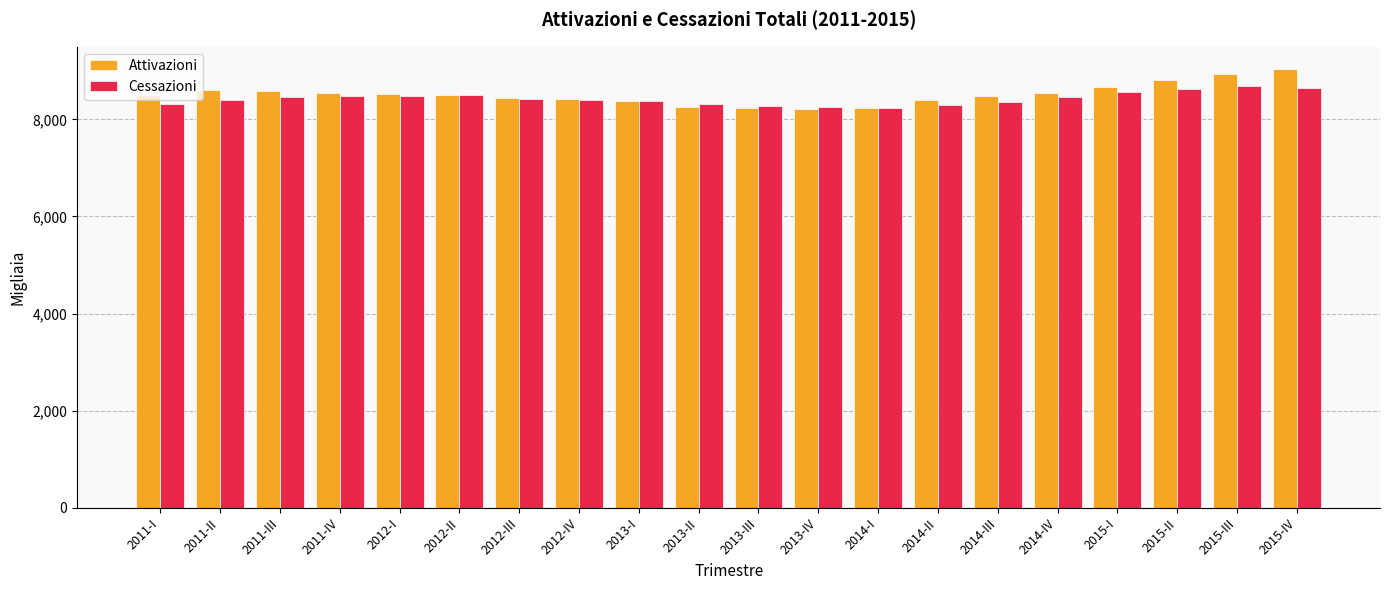

Which series has the widest spread of values?

Attivazioni